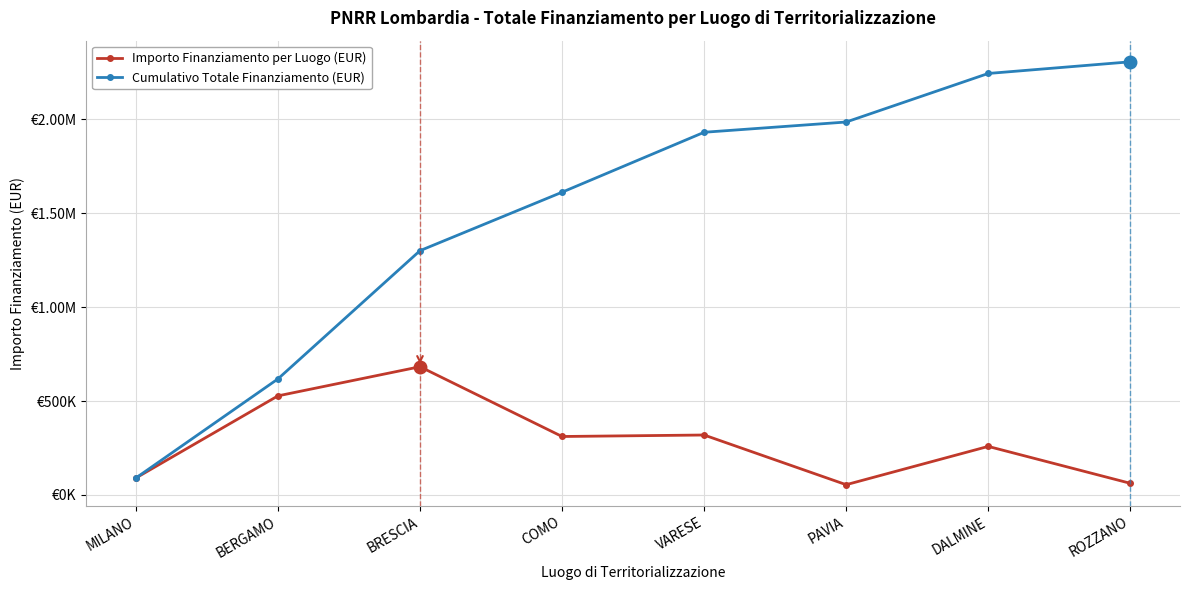

The Cumulativo Totale Finanziamento (EUR) series shows 1930351.3 at VARESE. True or false?

True